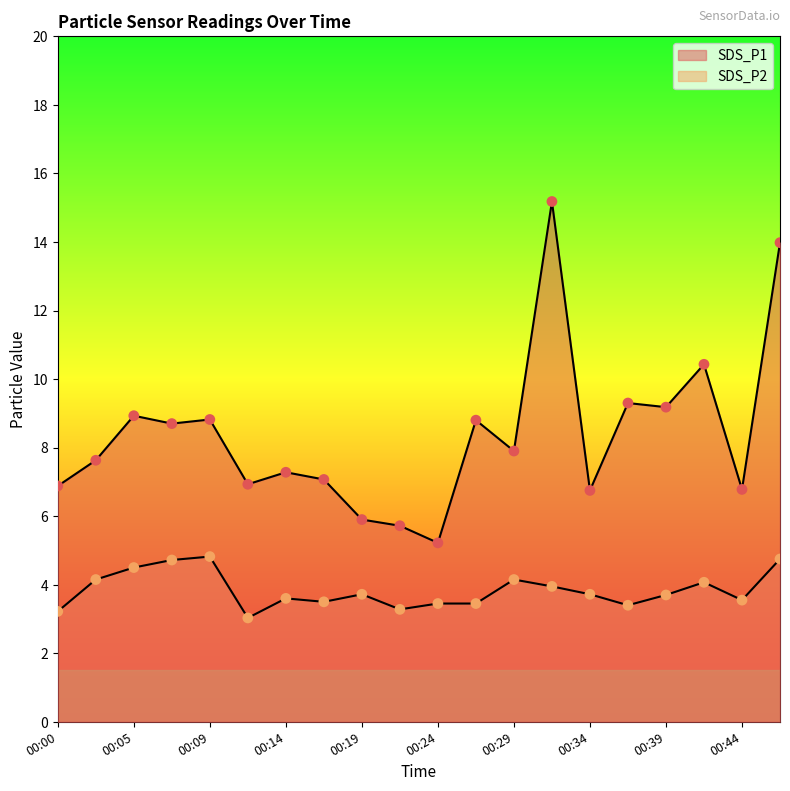

What are all the series names shown in the legend?

SDS_P1, SDS_P2